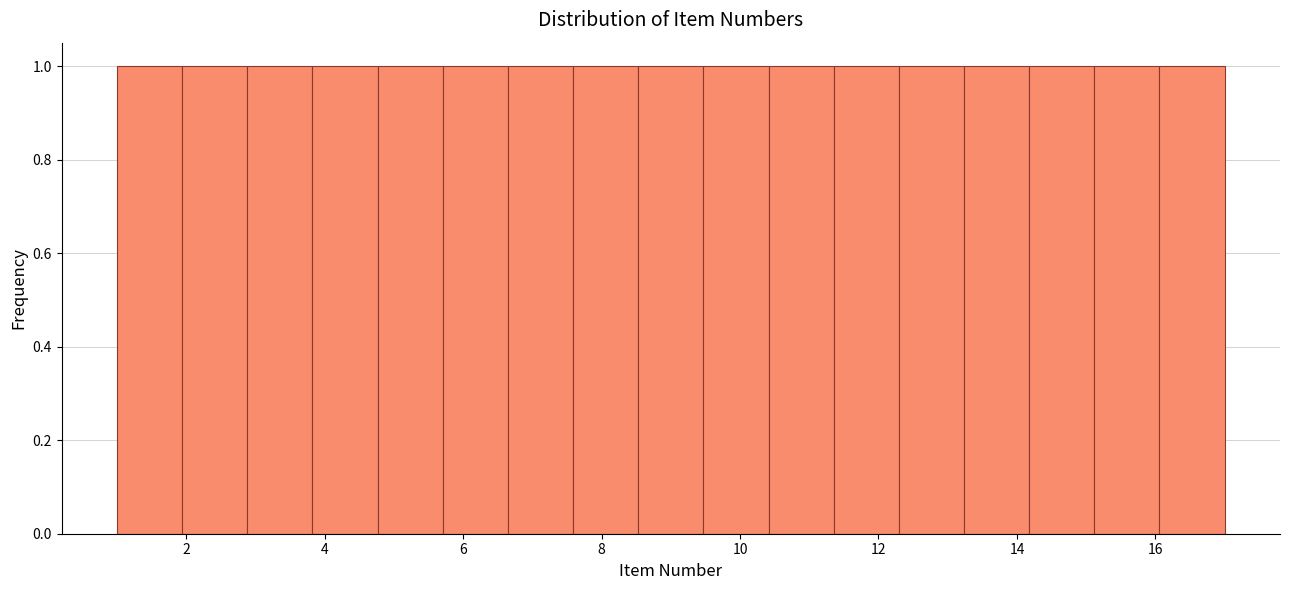

What is the height of the bar covering 16.0 to 17.0 on the x-axis? Neither the bar edges nor the heights are printed on the chart, so give them approximately, as read against the axes.

1